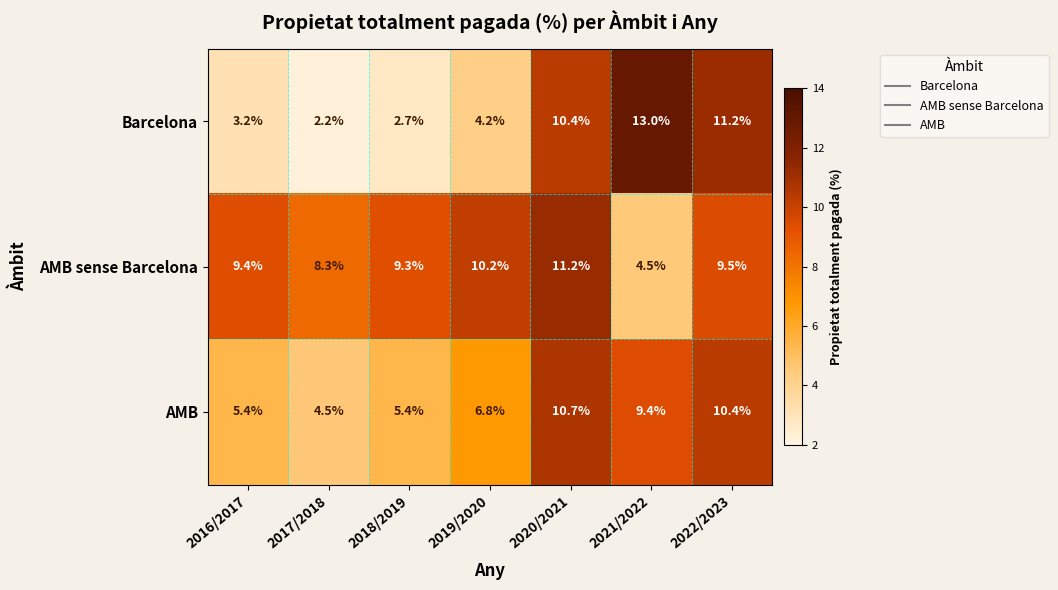

How many distinct data groups are displayed?

3